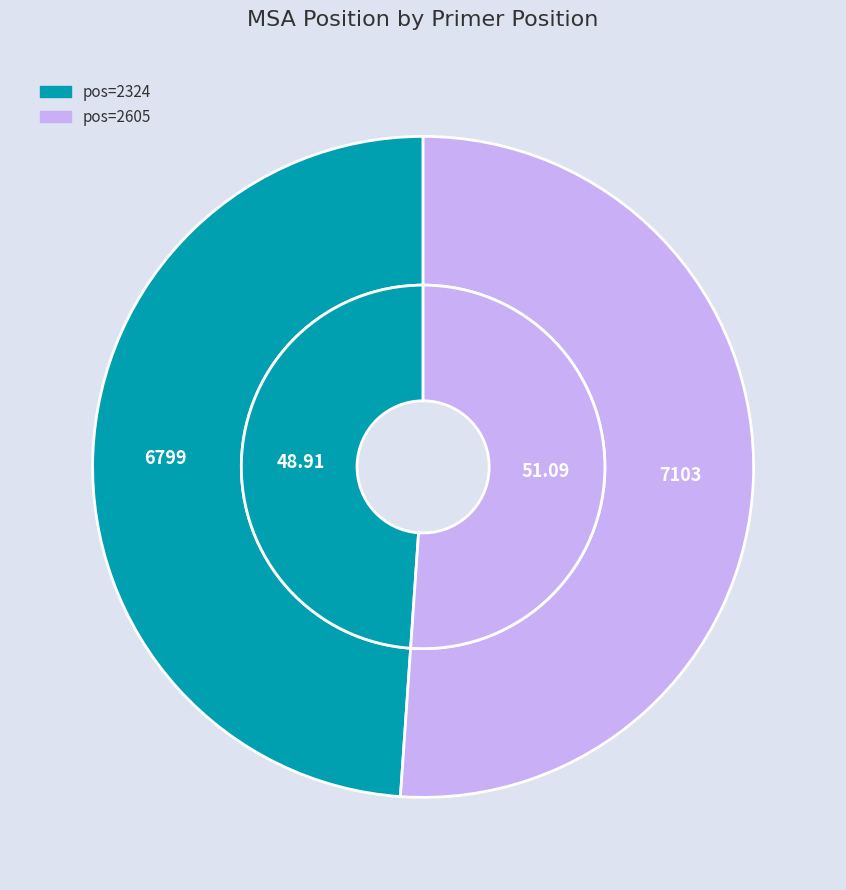

To the nearest percent, what is the difference between the largest and smallest slice percentages?

2%